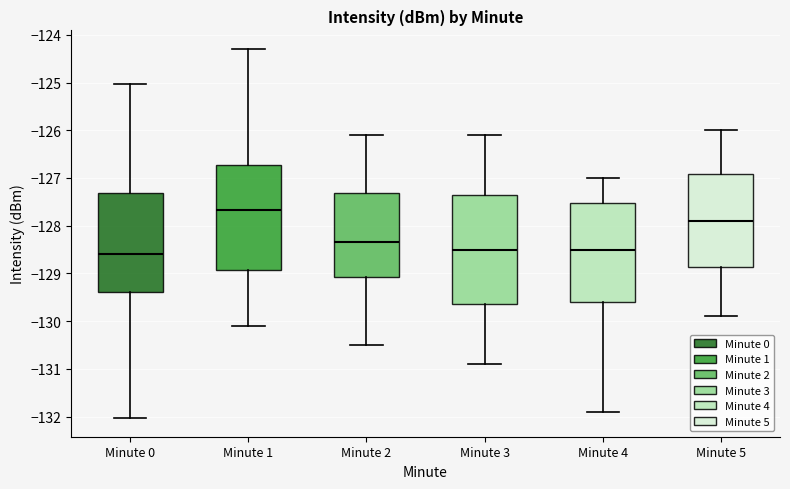

Reading left to right, transcribe this box plot: for each box, give where its median line is, the range the box spans, and where its two whiskers end, as read against the y-axis. The values are not printed on the chart, so give them approximately, as read against the axis.

Minute 0: median -128.6, box -129.4 to -127.3, whiskers -132.0 to -125.0
Minute 1: median -127.7, box -128.9 to -126.7, whiskers -130.1 to -124.3
Minute 2: median -128.3, box -129.1 to -127.3, whiskers -130.5 to -126.1
Minute 3: median -128.5, box -129.6 to -127.3, whiskers -130.9 to -126.1
Minute 4: median -128.5, box -129.6 to -127.5, whiskers -131.9 to -127.0
Minute 5: median -127.9, box -128.9 to -126.9, whiskers -129.9 to -126.0